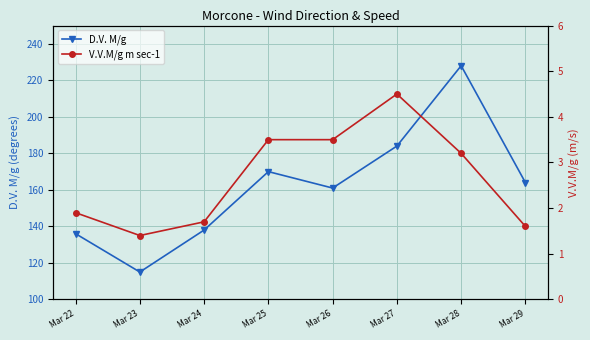

True or false: V.V.M/g m sec-1 has a value of 0.5 at Mar 29.

False